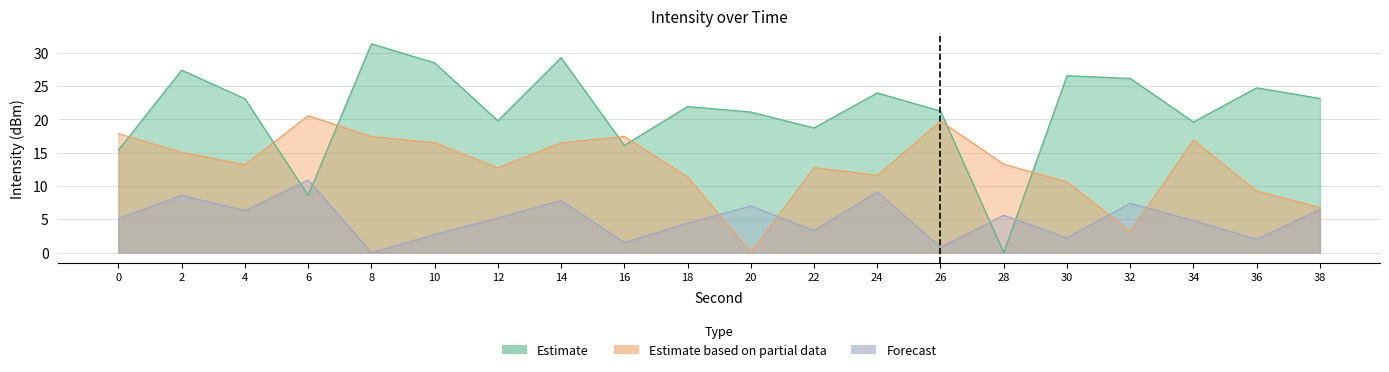

The Estimate series shows 36.3 at 4. True or false?

False